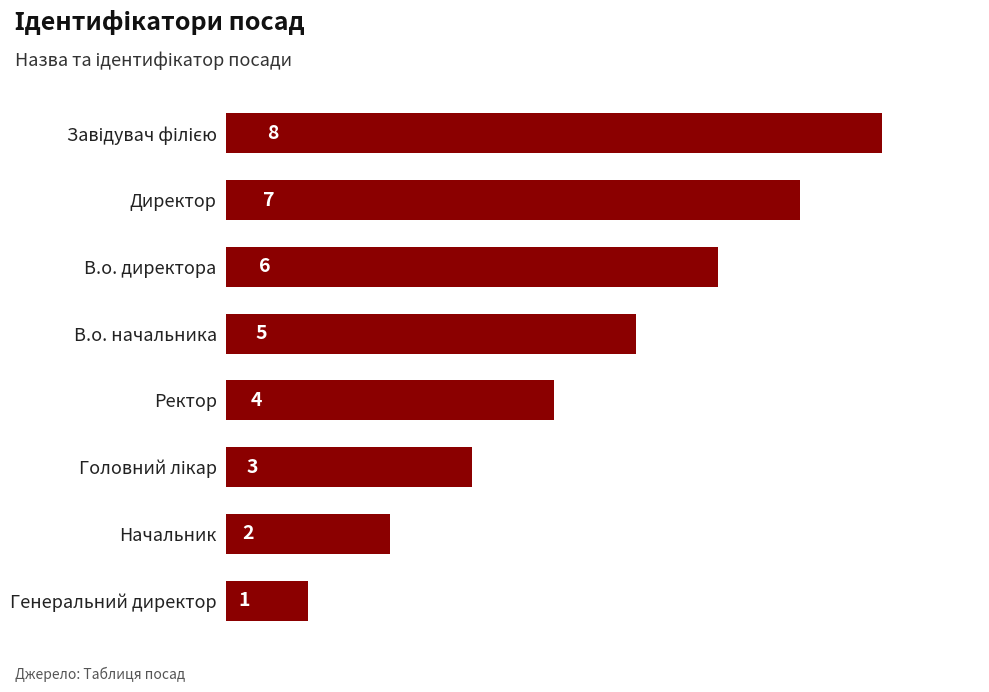

Count the values in the range 3 to 7.

5